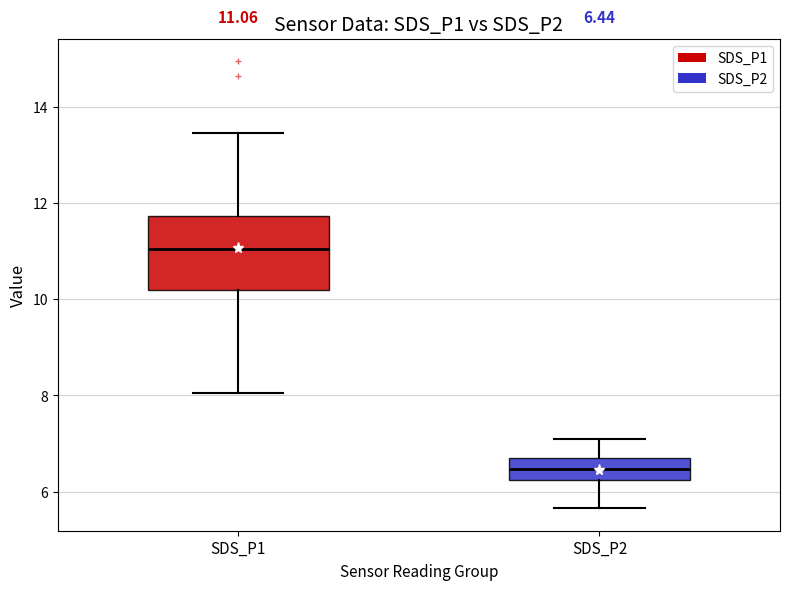

Which box's median line is the lowest?

SDS_P2